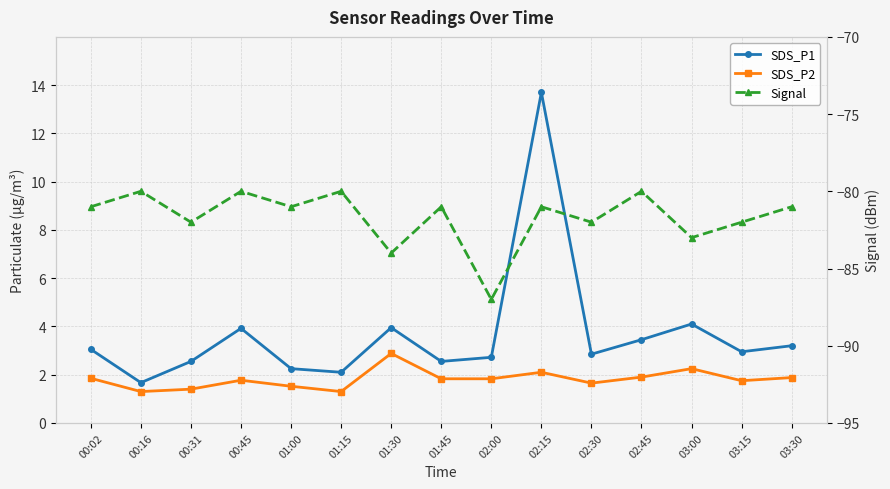

True or false: SDS_P1 has more than 1 interior local peaks.

True